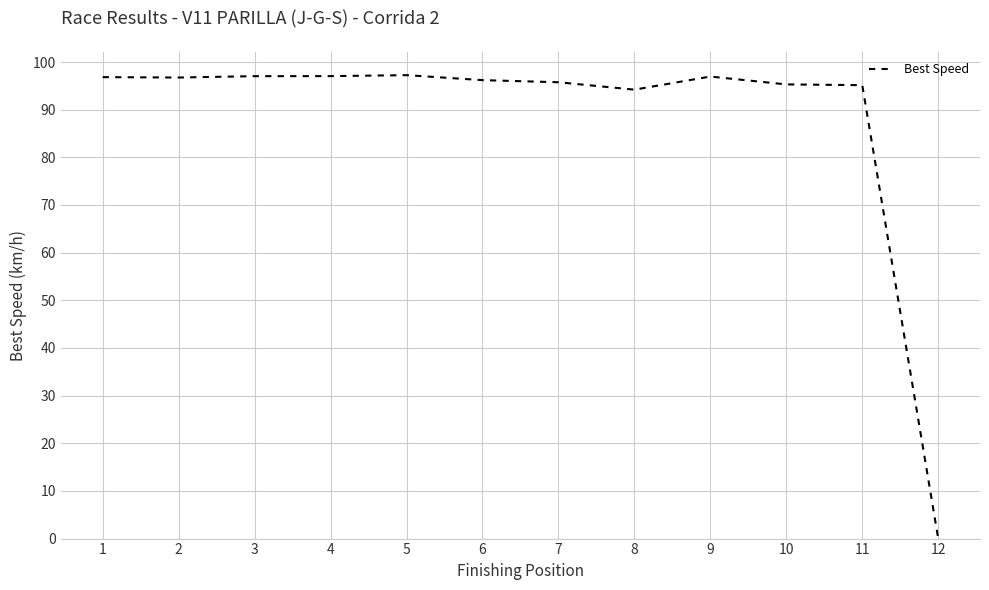

Read the value at 11.

95.1